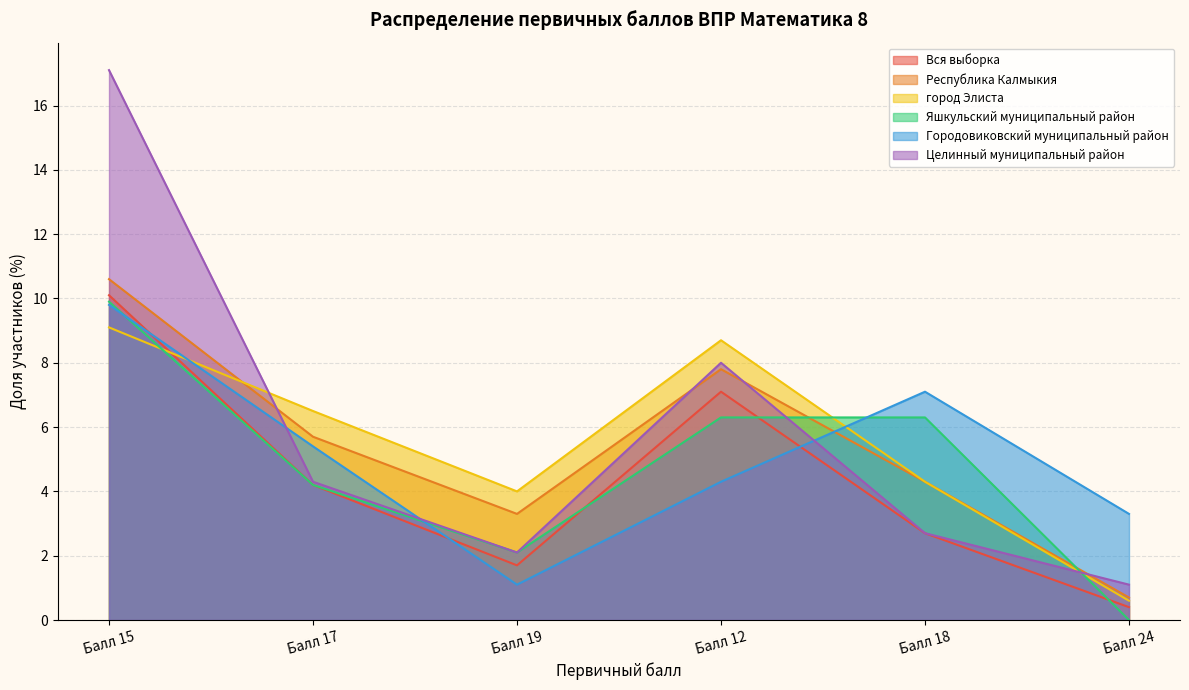

What is the difference between the Яшкульский муниципальный район values at Балл 17 and Балл 15?

5.7